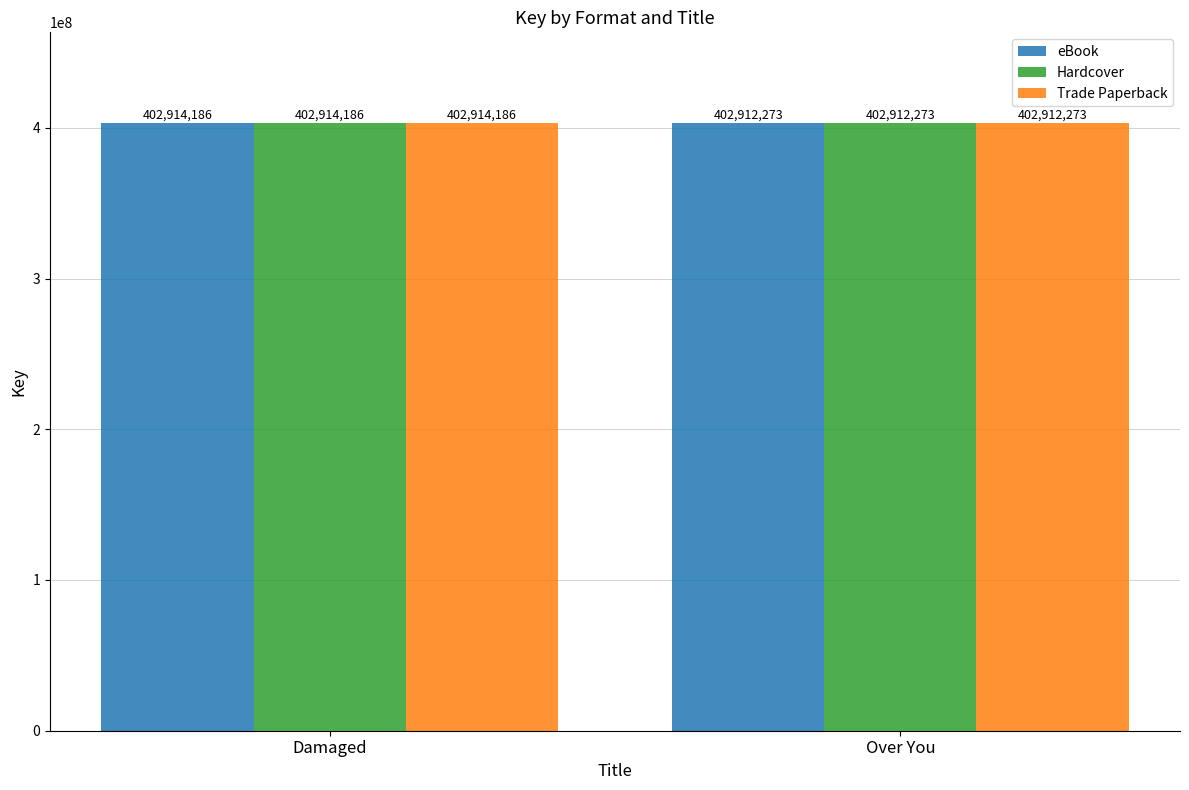

How many series are shown in this chart?

3